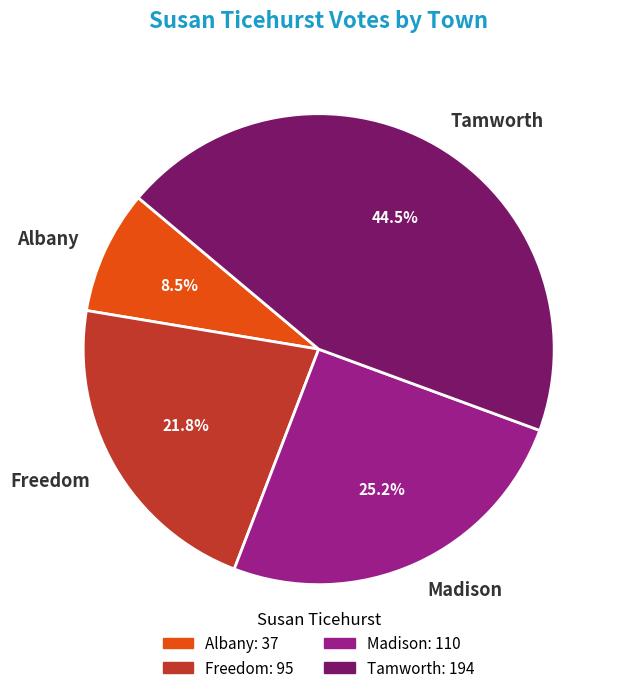

Which category has the smallest portion of the pie?

Albany